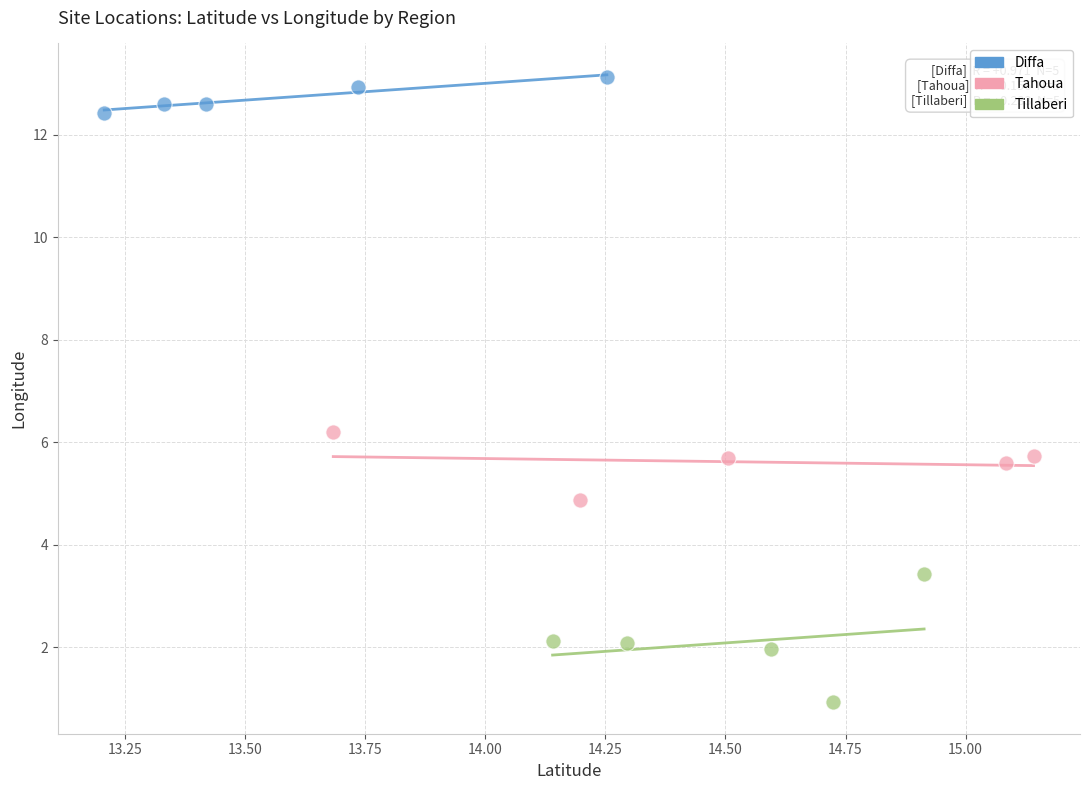

Which series contains the lowest Y value?

Tillaberi